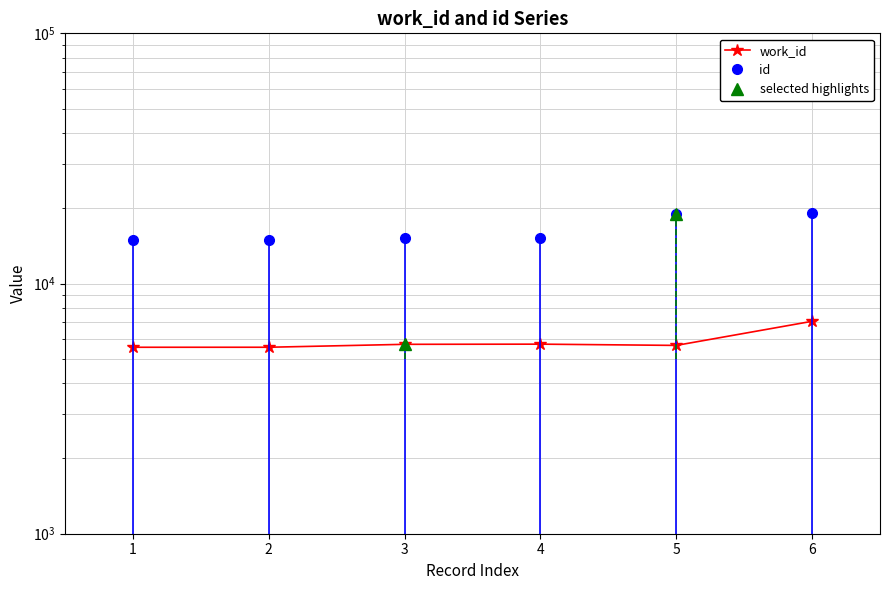

What is the value of the id point at the 4th from the left?

15264